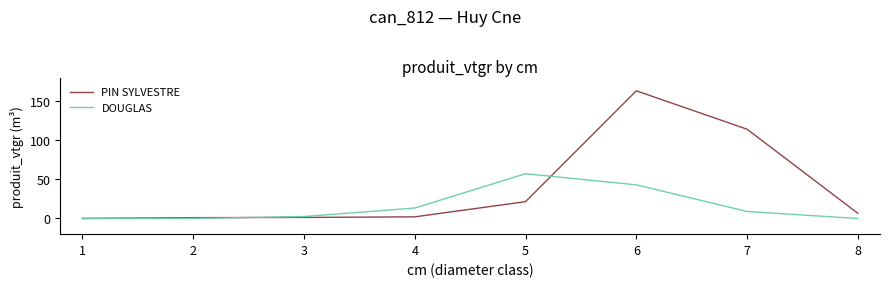

The DOUGLAS series shows 9.0 at 7. True or false?

True